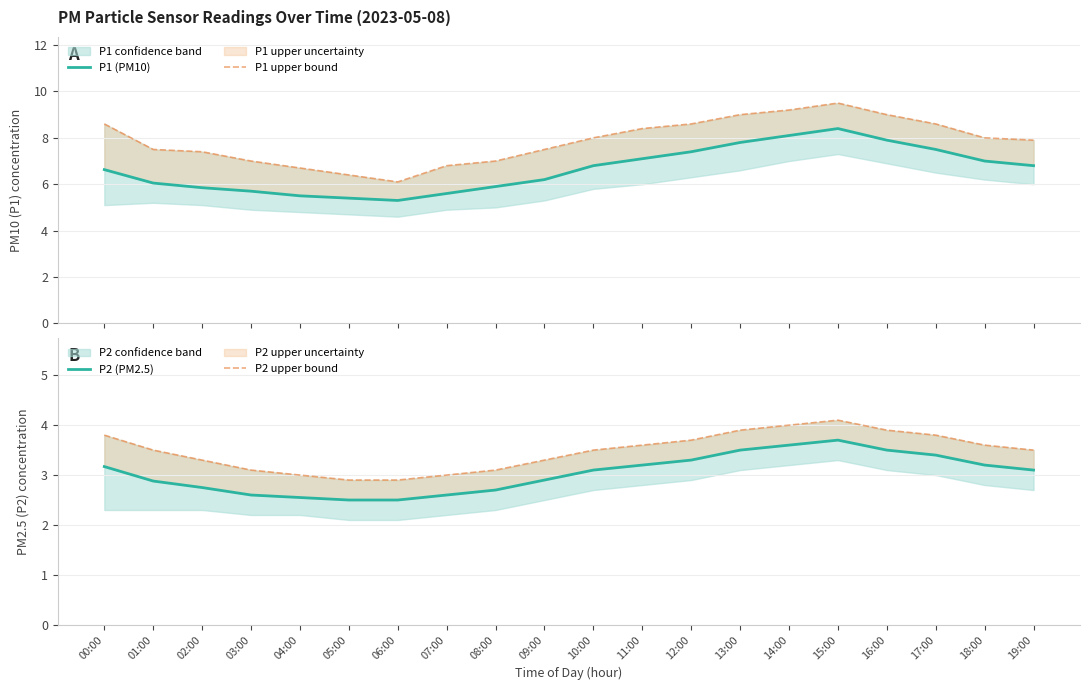

Which series has the largest range (max minus min)?

P1 upper bound